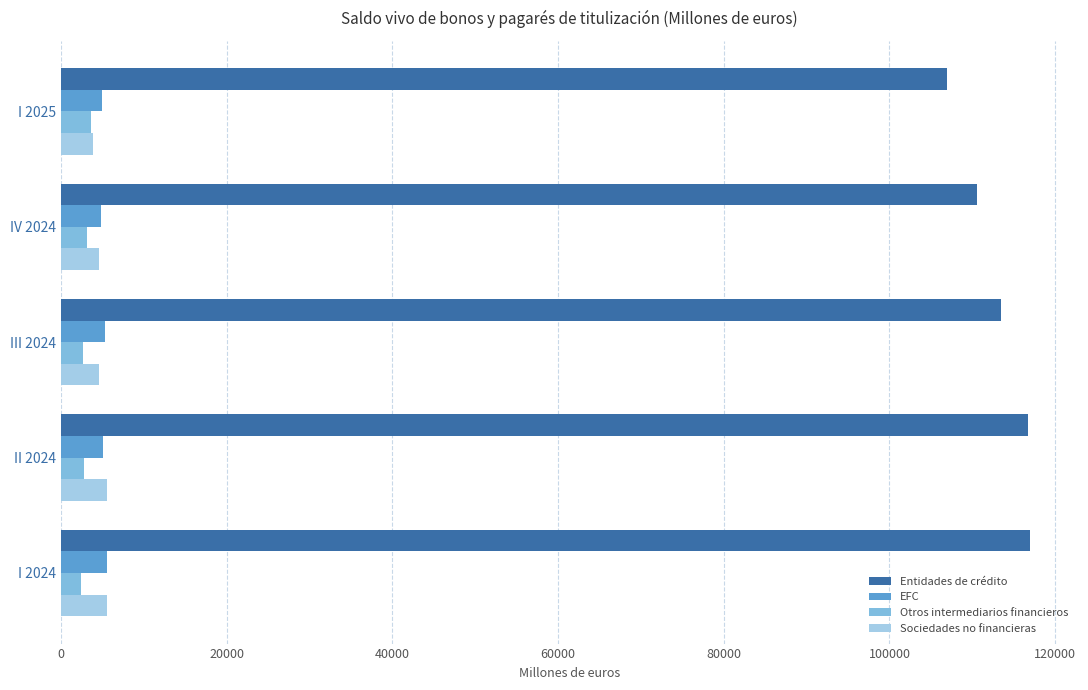

What are all the series names shown in the legend?

Entidades de crédito, EFC, Otros intermediarios financieros, Sociedades no financieras